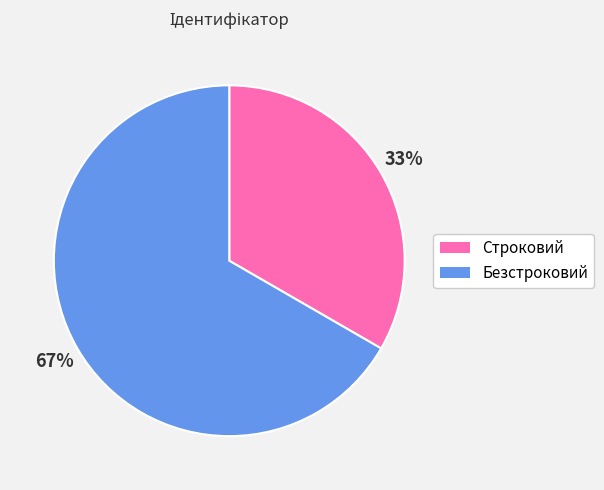

To the nearest percent, what is the combined percentage of Безстроковий and Строковий?

100%